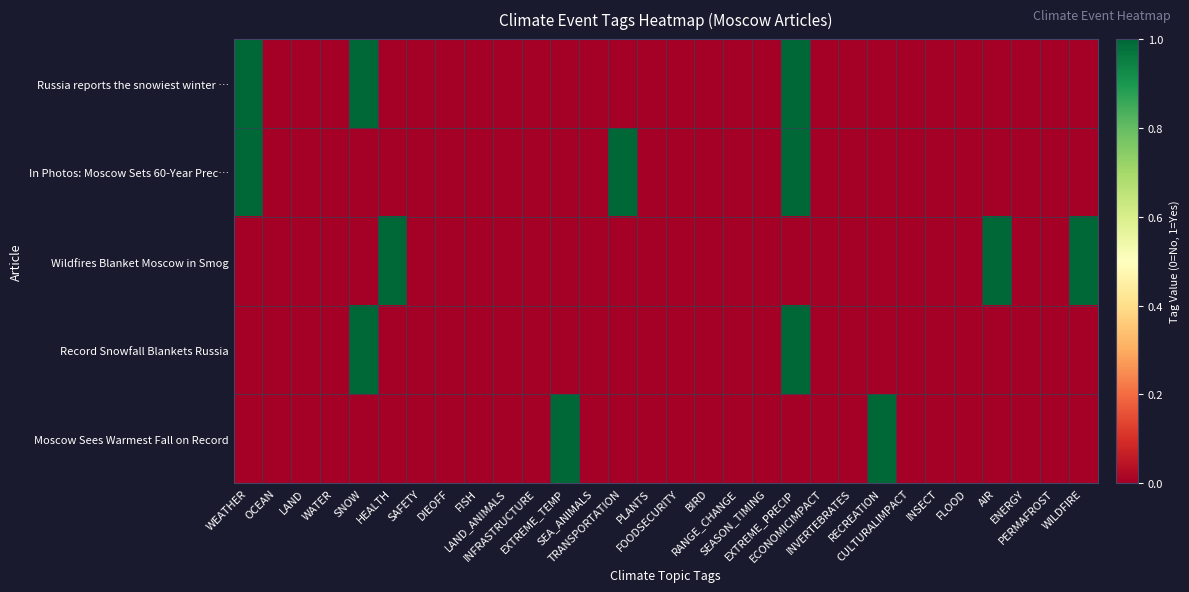

Reading right to left, extract all data points from this chart.

Russia reports the snowiest winter …: WILDFIRE=0	PERMAFROST=0	ENERGY=0	AIR=0	FLOOD=0	INSECT=0	CULTURALIMPACT=0	RECREATION=0	INVERTEBRATES=0	ECONOMICIMPACT=0	EXTREME_PRECIP=1	SEASON_TIMING=0	RANGE_CHANGE=0	BIRD=0	FOODSECURITY=0	PLANTS=0	TRANSPORTATION=0	SEA_ANIMALS=0	EXTREME_TEMP=0	INFRASTRUCTURE=0	LAND_ANIMALS=0	FISH=0	DIEOFF=0	SAFETY=0	HEALTH=0	SNOW=1	WATER=0	LAND=0	OCEAN=0	WEATHER=1
In Photos: Moscow Sets 60-Year Prec…: WILDFIRE=0	PERMAFROST=0	ENERGY=0	AIR=0	FLOOD=0	INSECT=0	CULTURALIMPACT=0	RECREATION=0	INVERTEBRATES=0	ECONOMICIMPACT=0	EXTREME_PRECIP=1	SEASON_TIMING=0	RANGE_CHANGE=0	BIRD=0	FOODSECURITY=0	PLANTS=0	TRANSPORTATION=1	SEA_ANIMALS=0	EXTREME_TEMP=0	INFRASTRUCTURE=0	LAND_ANIMALS=0	FISH=0	DIEOFF=0	SAFETY=0	HEALTH=0	SNOW=0	WATER=0	LAND=0	OCEAN=0	WEATHER=1
Wildfires Blanket Moscow in Smog: WILDFIRE=1	PERMAFROST=0	ENERGY=0	AIR=1	FLOOD=0	INSECT=0	CULTURALIMPACT=0	RECREATION=0	INVERTEBRATES=0	ECONOMICIMPACT=0	EXTREME_PRECIP=0	SEASON_TIMING=0	RANGE_CHANGE=0	BIRD=0	FOODSECURITY=0	PLANTS=0	TRANSPORTATION=0	SEA_ANIMALS=0	EXTREME_TEMP=0	INFRASTRUCTURE=0	LAND_ANIMALS=0	FISH=0	DIEOFF=0	SAFETY=0	HEALTH=1	SNOW=0	WATER=0	LAND=0	OCEAN=0	WEATHER=0
Record Snowfall Blankets Russia: WILDFIRE=0	PERMAFROST=0	ENERGY=0	AIR=0	FLOOD=0	INSECT=0	CULTURALIMPACT=0	RECREATION=0	INVERTEBRATES=0	ECONOMICIMPACT=0	EXTREME_PRECIP=1	SEASON_TIMING=0	RANGE_CHANGE=0	BIRD=0	FOODSECURITY=0	PLANTS=0	TRANSPORTATION=0	SEA_ANIMALS=0	EXTREME_TEMP=0	INFRASTRUCTURE=0	LAND_ANIMALS=0	FISH=0	DIEOFF=0	SAFETY=0	HEALTH=0	SNOW=1	WATER=0	LAND=0	OCEAN=0	WEATHER=0
Moscow Sees Warmest Fall on Record: WILDFIRE=0	PERMAFROST=0	ENERGY=0	AIR=0	FLOOD=0	INSECT=0	CULTURALIMPACT=0	RECREATION=1	INVERTEBRATES=0	ECONOMICIMPACT=0	EXTREME_PRECIP=0	SEASON_TIMING=0	RANGE_CHANGE=0	BIRD=0	FOODSECURITY=0	PLANTS=0	TRANSPORTATION=0	SEA_ANIMALS=0	EXTREME_TEMP=1	INFRASTRUCTURE=0	LAND_ANIMALS=0	FISH=0	DIEOFF=0	SAFETY=0	HEALTH=0	SNOW=0	WATER=0	LAND=0	OCEAN=0	WEATHER=0